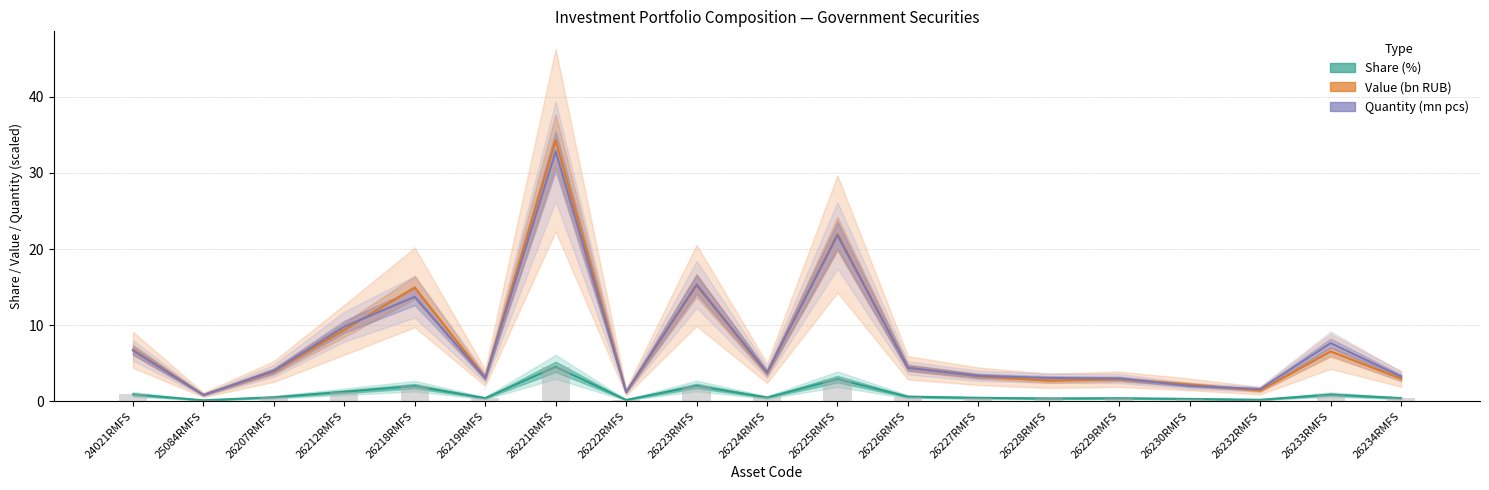

Is it true that Share (%) equals 2.7 at 26221RMFS?

False